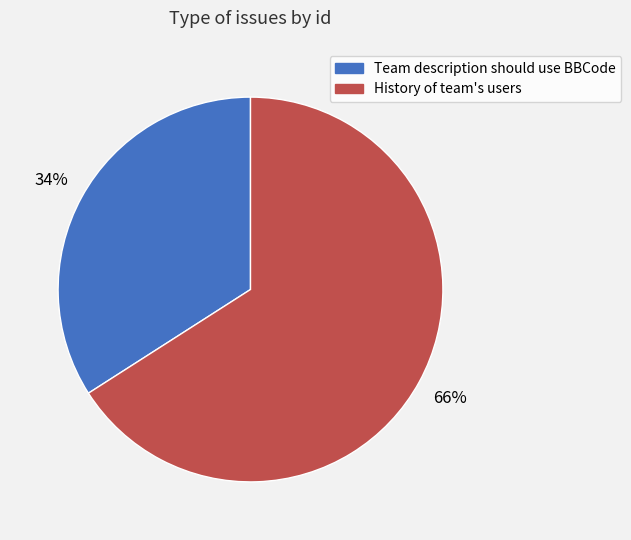

Approximately how many times larger is the value at History of team's users compared to Team description should use BBCode?

1.9